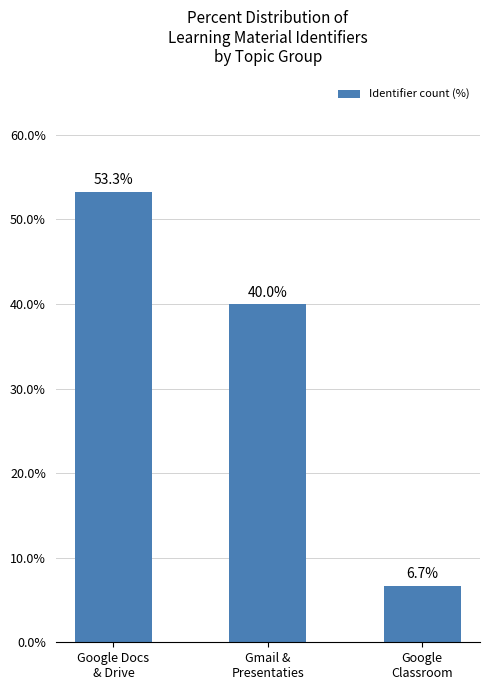

Rank the categories by value from highest to lowest.

Google Docs
& Drive, Gmail &
Presentaties, Google
Classroom